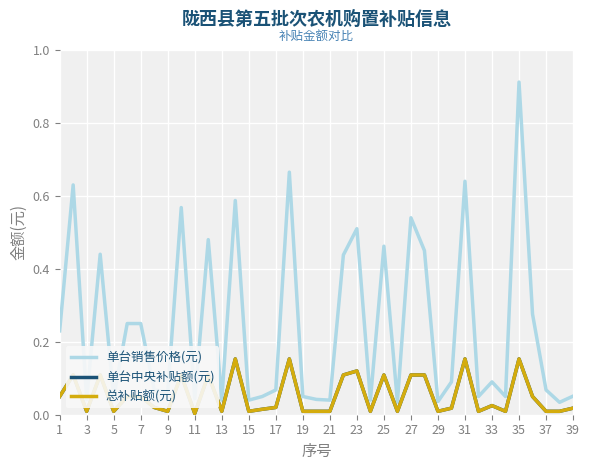

Reading left to right, list all the values displayed in this chart.

单台销售价格(元): 0.2	0.6	0.0	0.4	0.0	0.2	0.2	0.1	0.1	0.6	0.0	0.5	0.0	0.6	0.0	0.1	0.1	0.7	0.1	0.0	0.0	0.4	0.5	0.0	0.5	0.0	0.5	0.5	0.0	0.1	0.6	0.1	0.1	0.1	0.9	0.3	0.1	0.0	0.1
单台中央补贴额(元): 0.1	0.1	0.0	0.1	0.0	0.1	0.1	0.0	0.0	0.1	0.0	0.1	0.0	0.2	0.0	0.0	0.0	0.2	0.0	0.0	0.0	0.1	0.1	0.0	0.1	0.0	0.1	0.1	0.0	0.0	0.2	0.0	0.0	0.0	0.2	0.1	0.0	0.0	0.0
总补贴额(元): 0.1	0.1	0.0	0.1	0.0	0.1	0.1	0.0	0.0	0.1	0.0	0.1	0.0	0.2	0.0	0.0	0.0	0.2	0.0	0.0	0.0	0.1	0.1	0.0	0.1	0.0	0.1	0.1	0.0	0.0	0.2	0.0	0.0	0.0	0.2	0.1	0.0	0.0	0.0